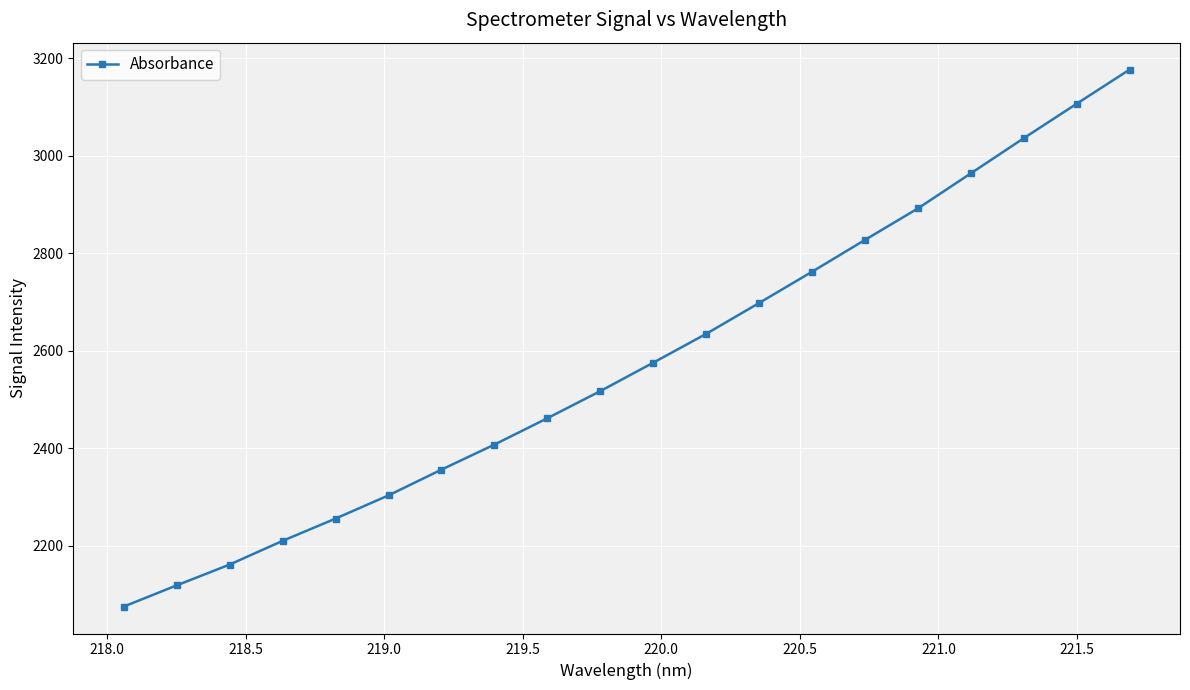

What is the value of the 16th point from the left?

2892.1